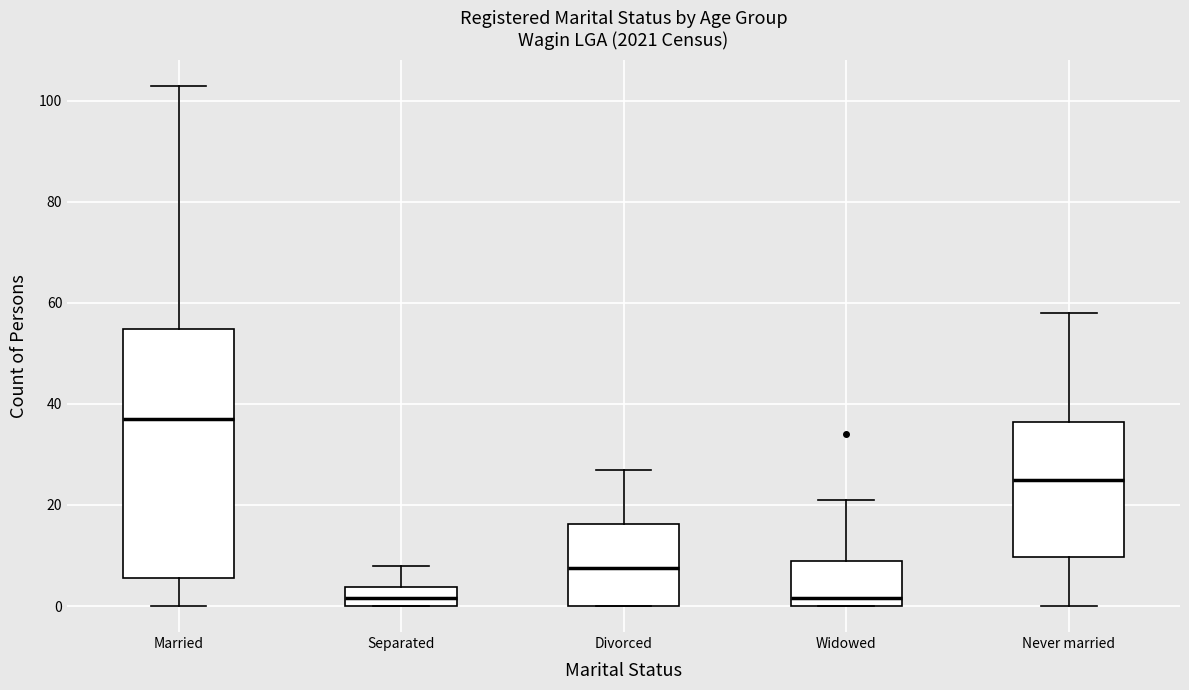

Reading left to right, read every box against the y-axis: the position of its median line, the range the box covers, and the ends of its whiskers. The values are not printed on the chart, so give them approximately, as read against the axis.

Married: median 38, box 6 to 54, whiskers 0 to 104
Separated: median 2, box 0 to 4, whiskers 0 to 8
Divorced: median 8, box 0 to 16, whiskers 0 to 28
Widowed: median 2, box 0 to 10, whiskers 0 to 22
Never married: median 26, box 10 to 36, whiskers 0 to 58